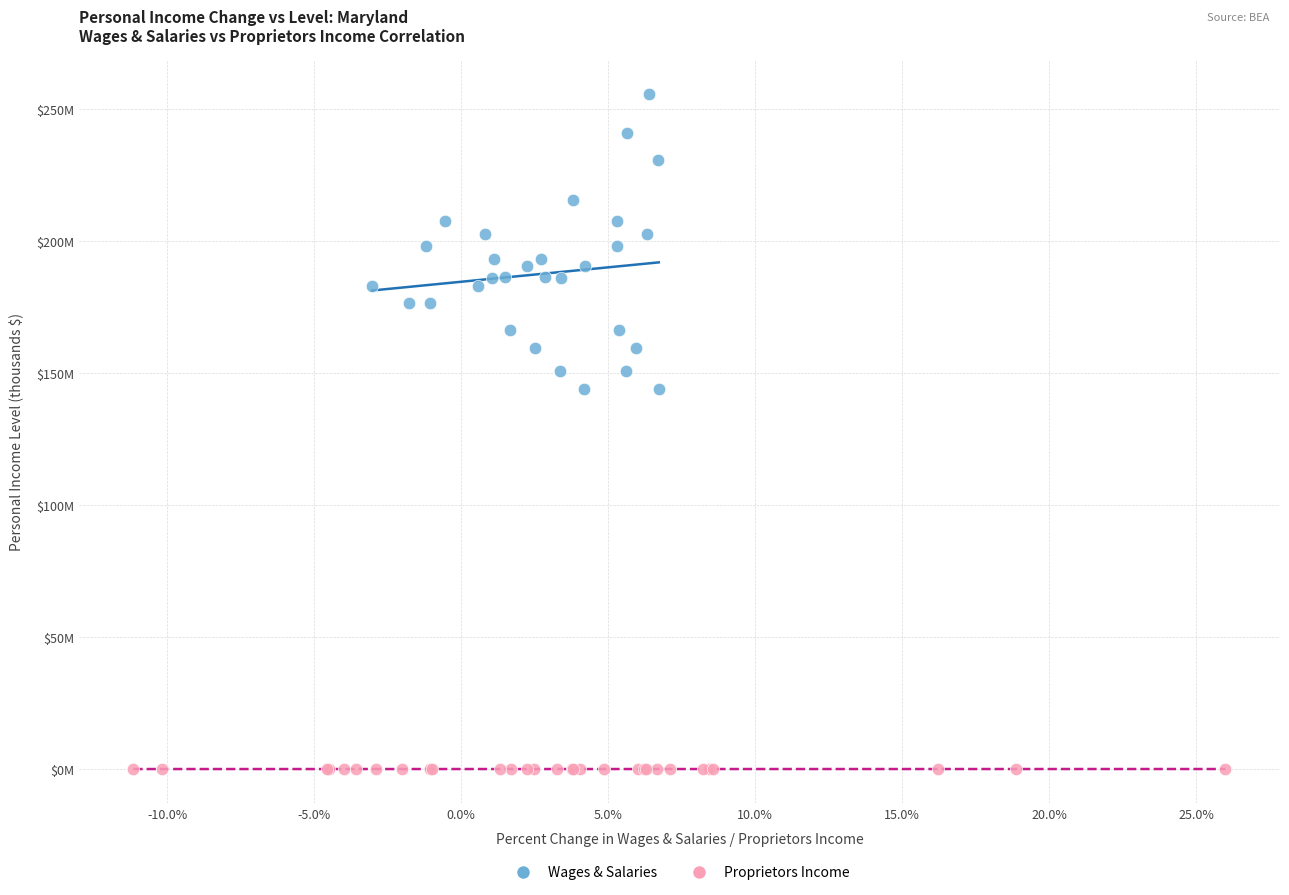

What are all the series names shown in the legend?

Wages & Salaries, Proprietors Income